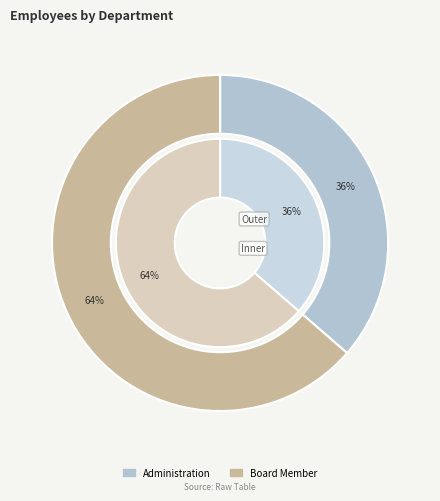

Does Administration represent more than half of the total?

No